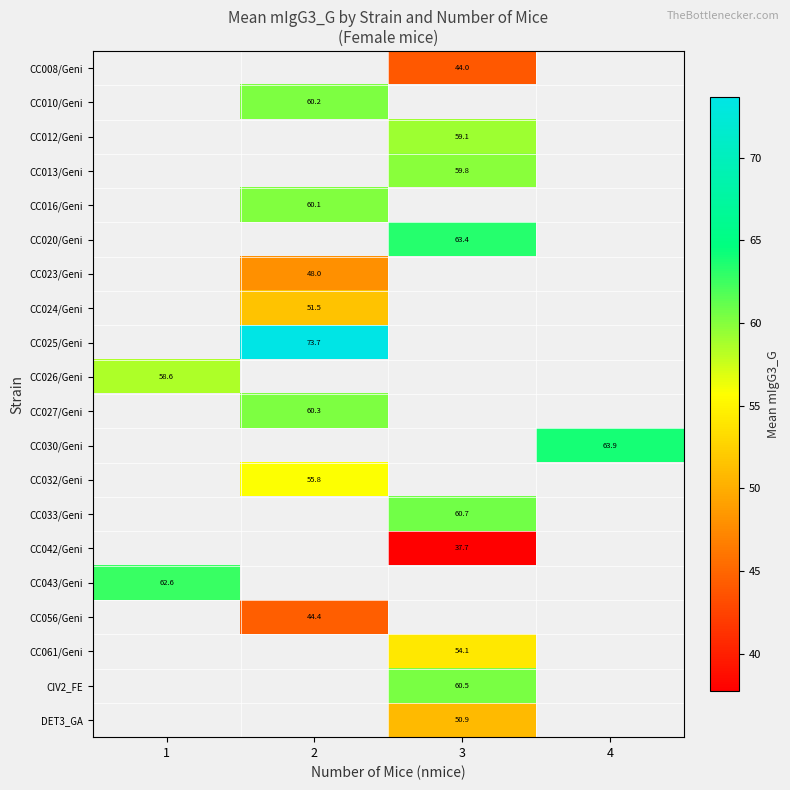

At which category does the chart reach its minimum across all series?

3